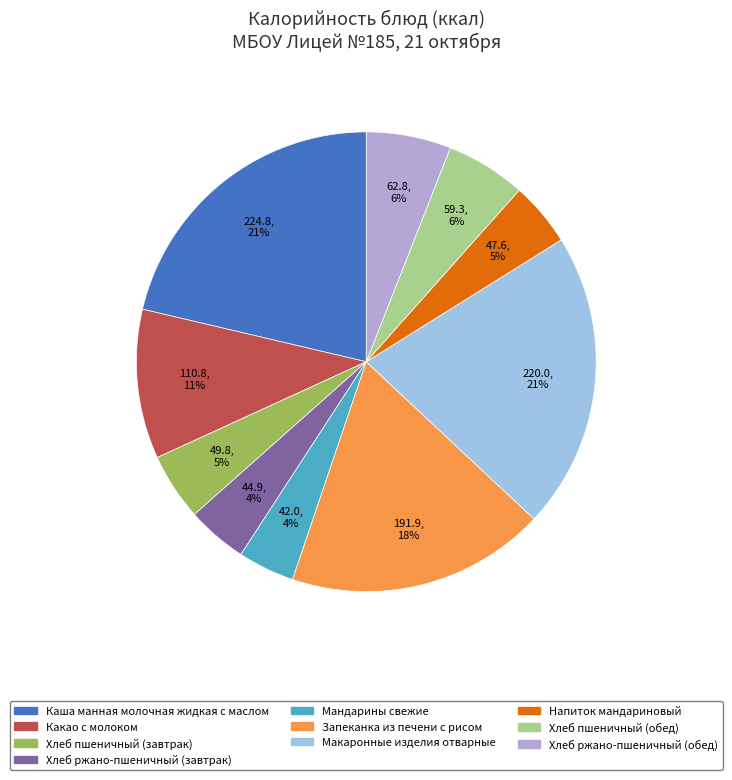

True or false: Хлеб ржано-пшеничный (завтрак) accounts for 4% of the total.

True